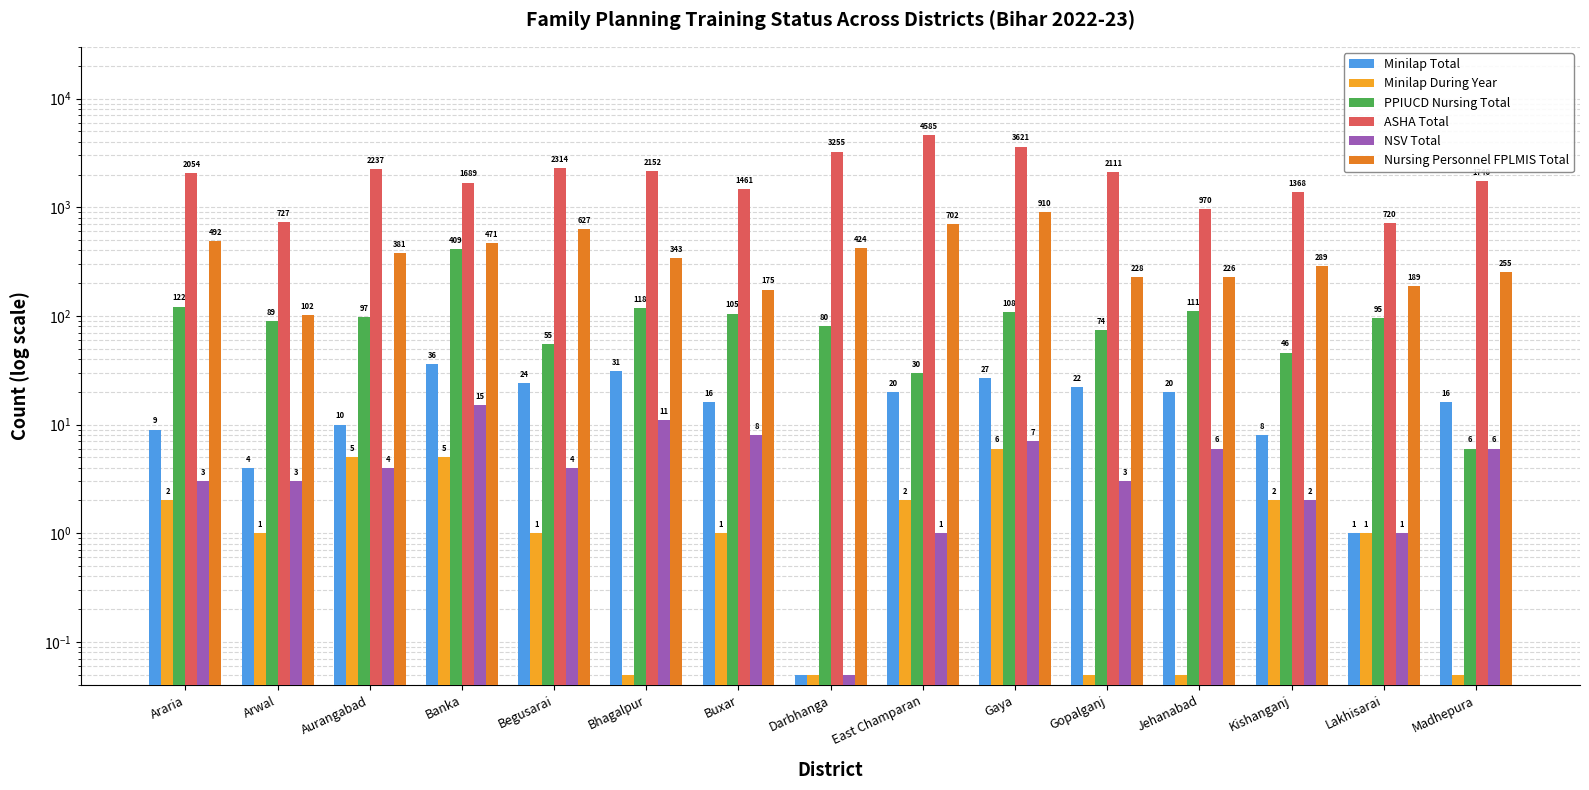

Where does the Minilap During Year series first go above 1?

Araria